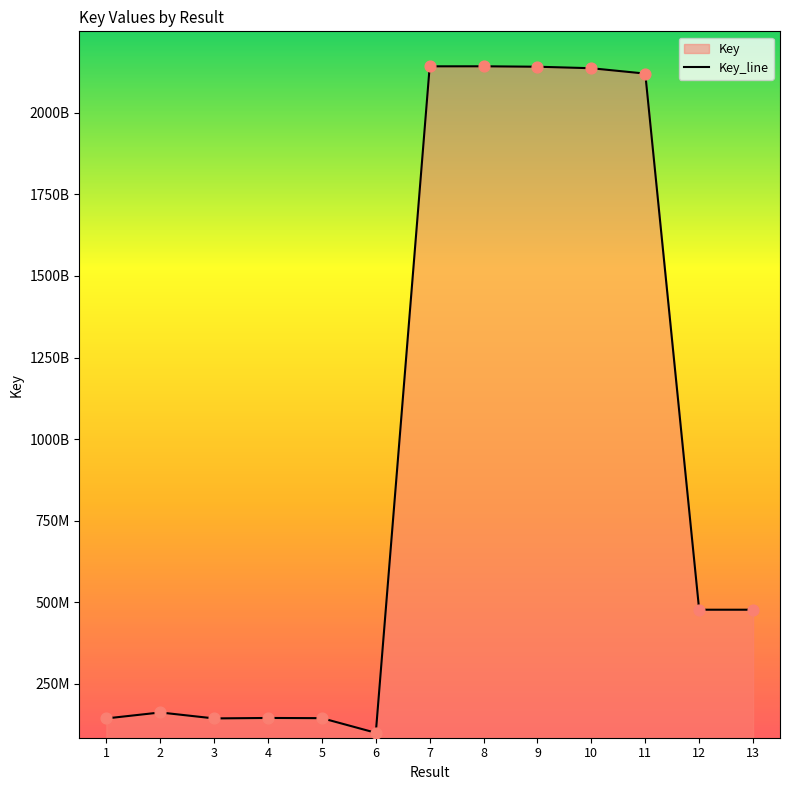

What is the change in value from 4 to 11?

+1974018384